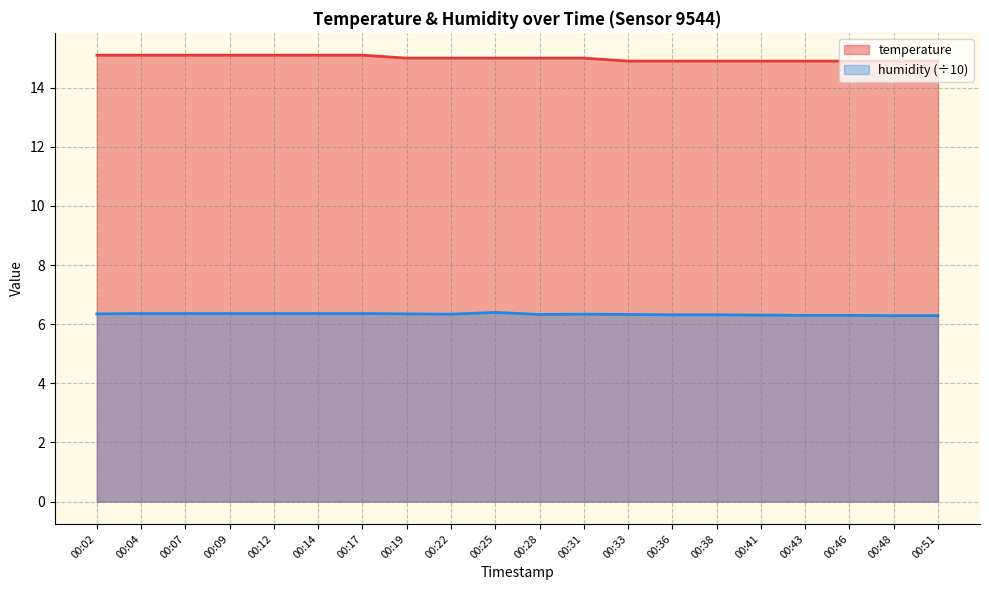

True or false: temperature has a value of 15.0 at 00:28.

True